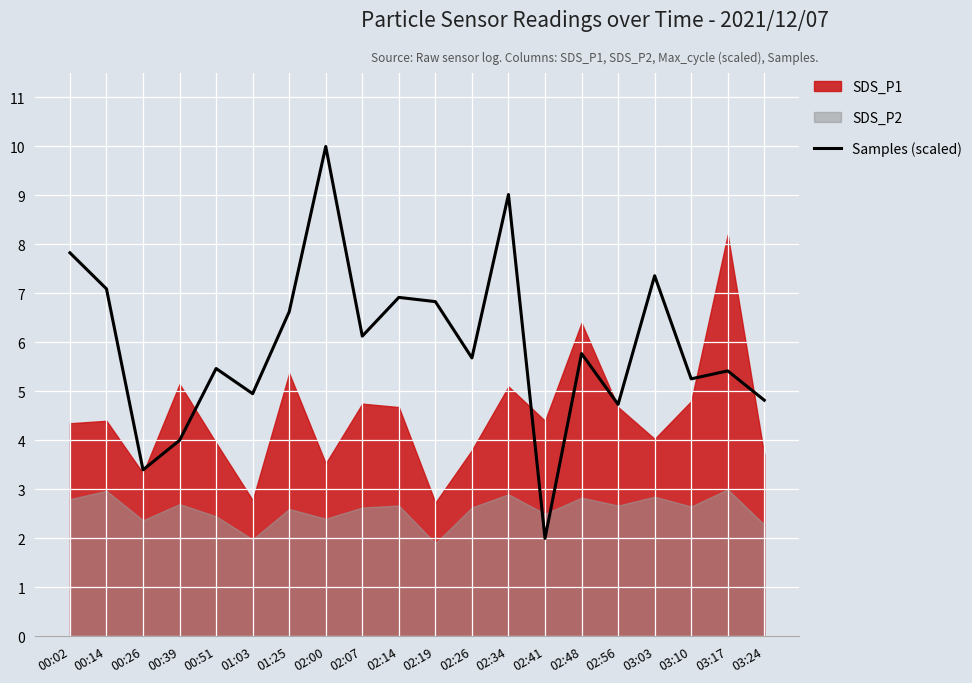

Where is the first local maximum?

00:51